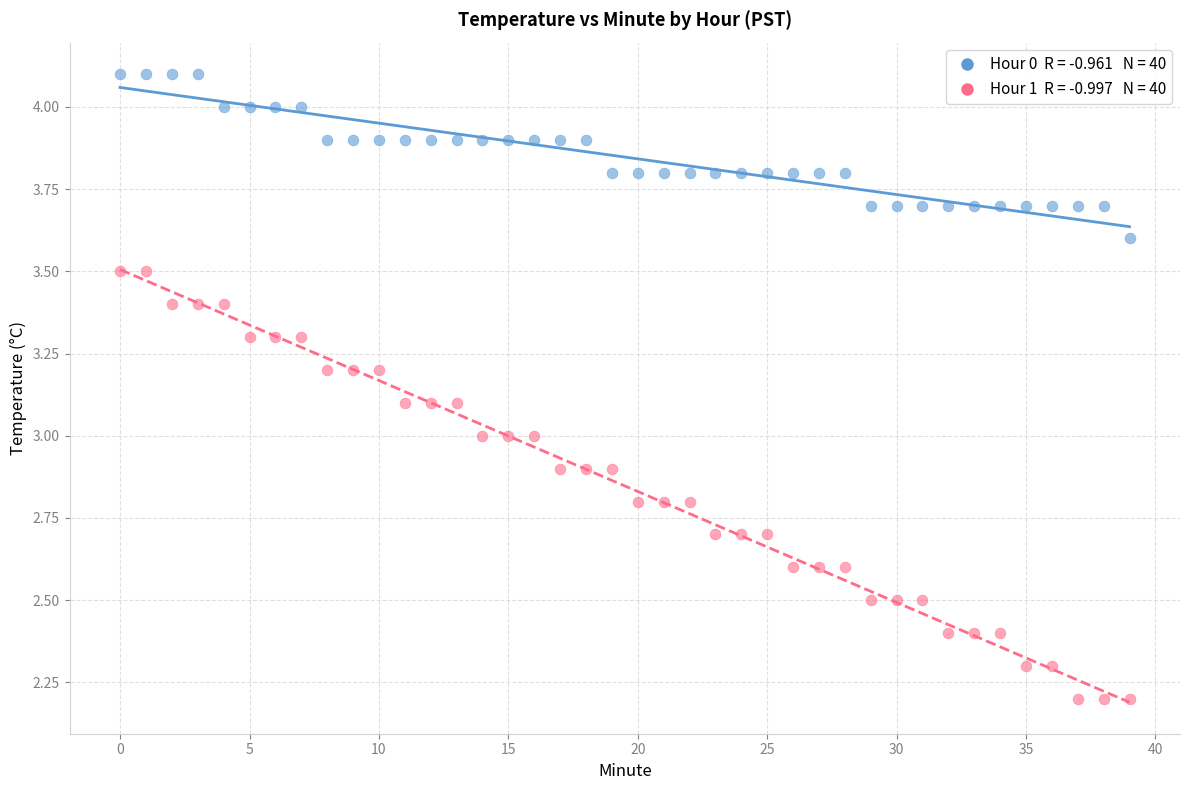

Across all data points, what is the range of Y values (max minus min)?

1.9